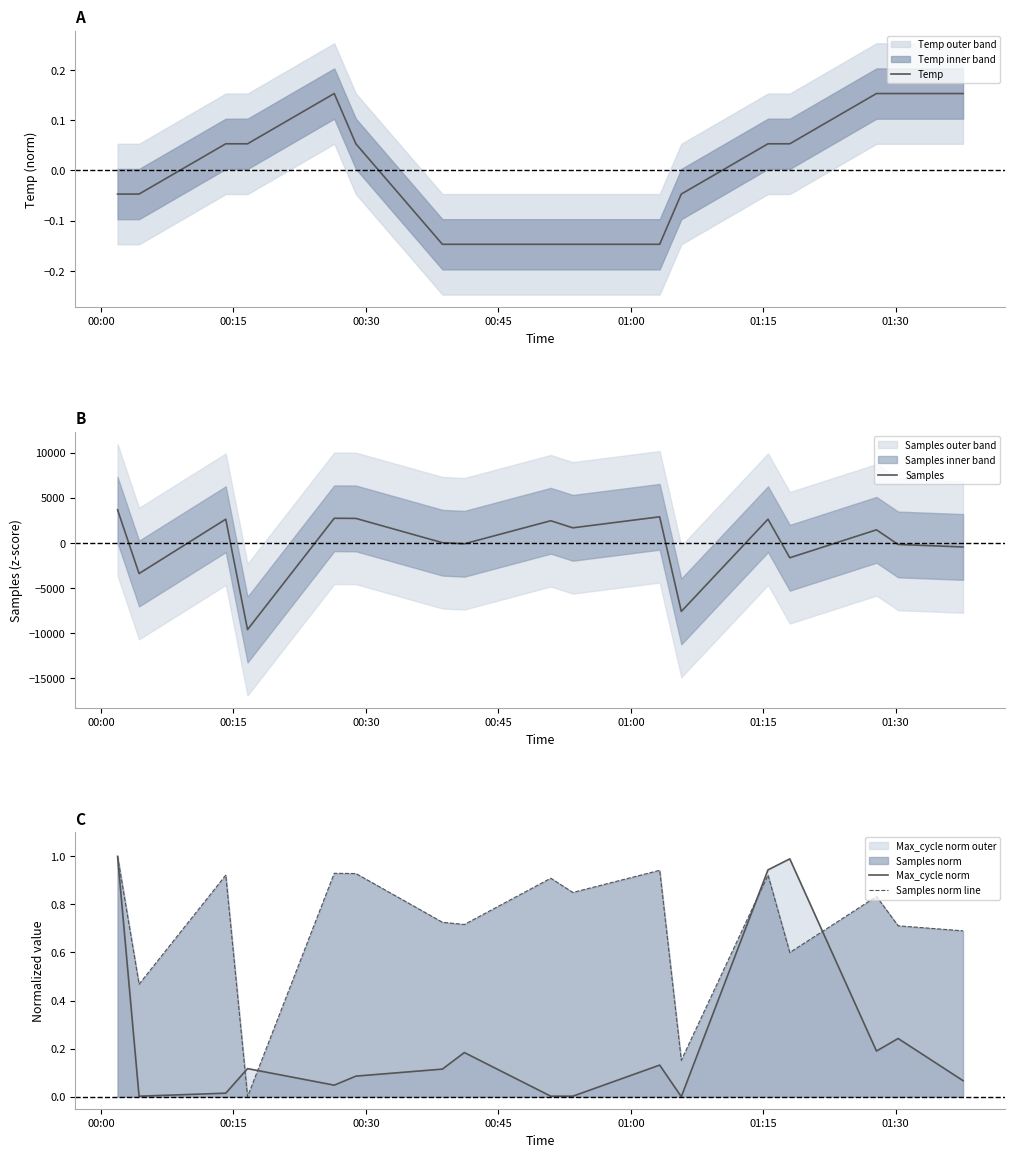

What is the lowest value of the Samples series?

-9604.5